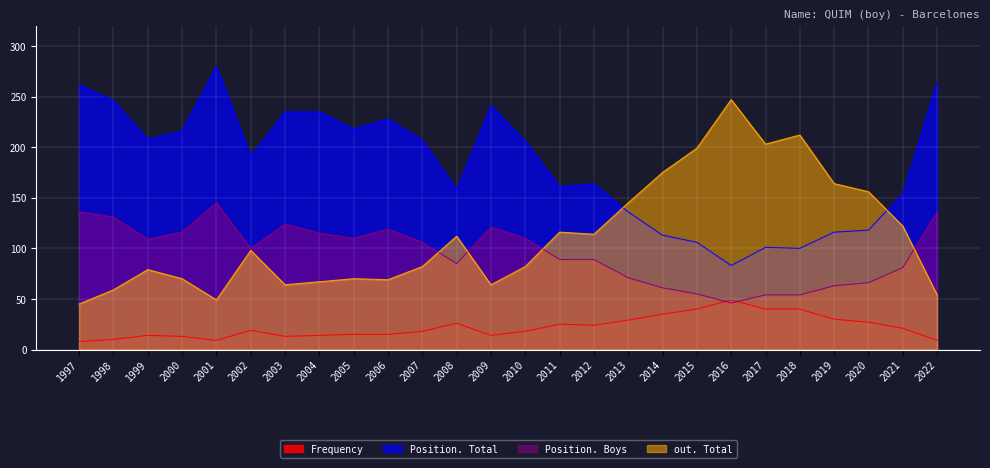

How many values in the Position. Total series exceed 206?

12